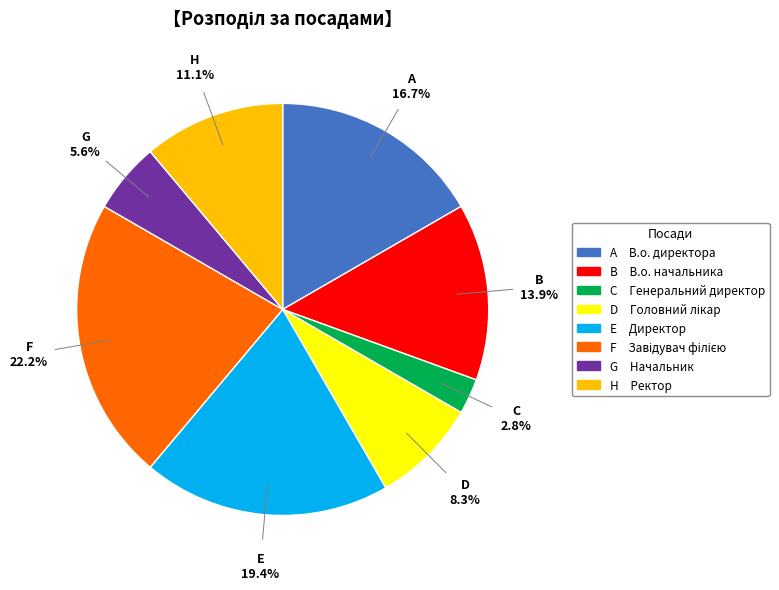

Is there any slice that represents more than half of the pie?

No